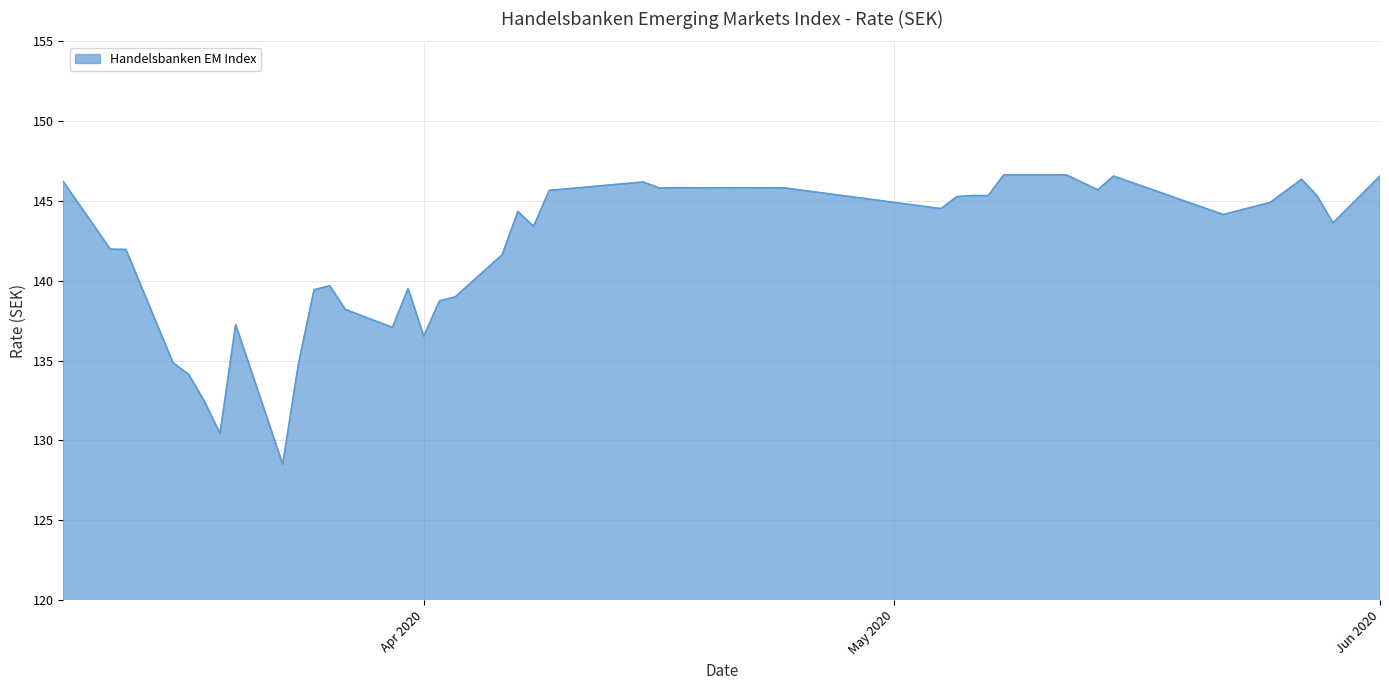

What is the maximum value shown in the chart?

146.6